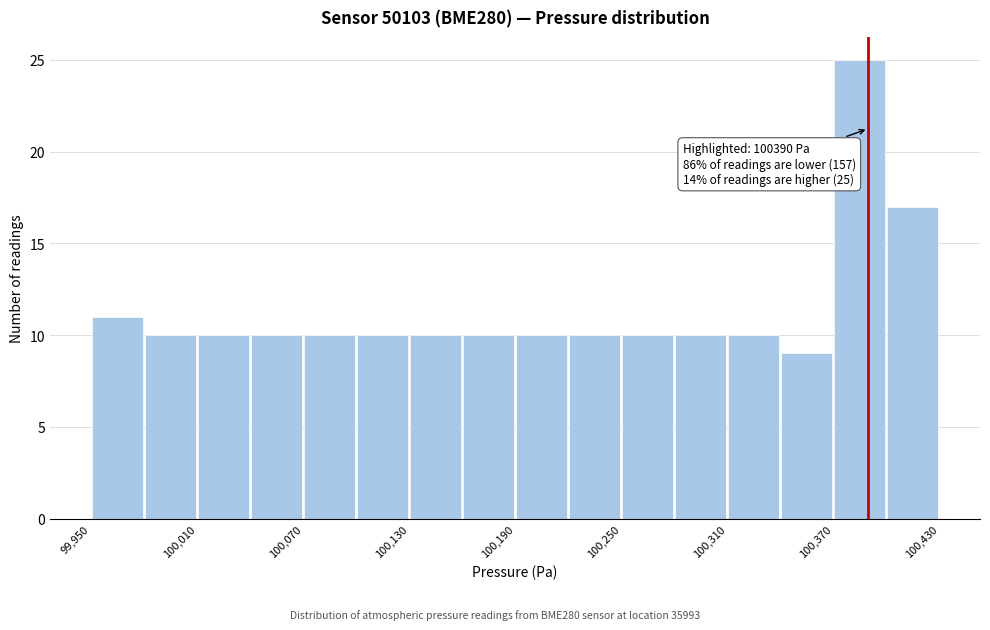

Read against the x-axis, roughly where is the centre of the tallest bar?

100390